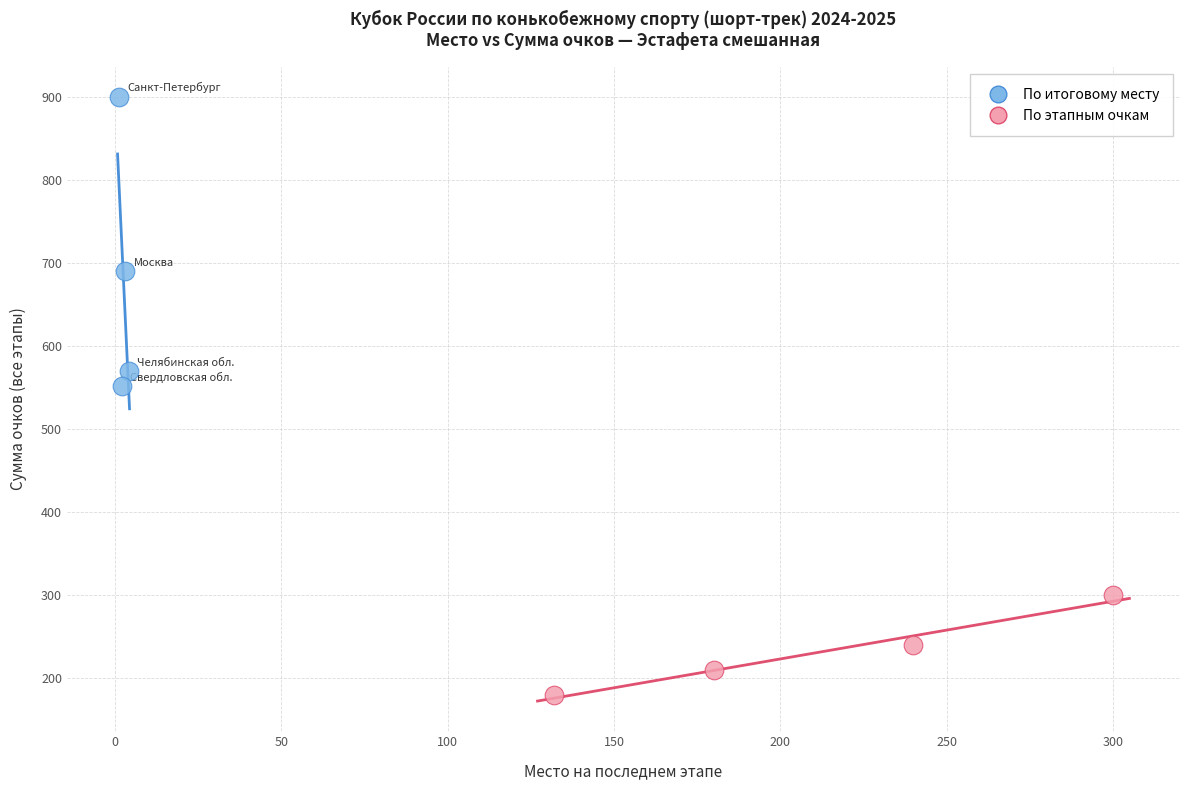

What are all the series names shown in the legend?

По итоговому месту, По этапным очкам